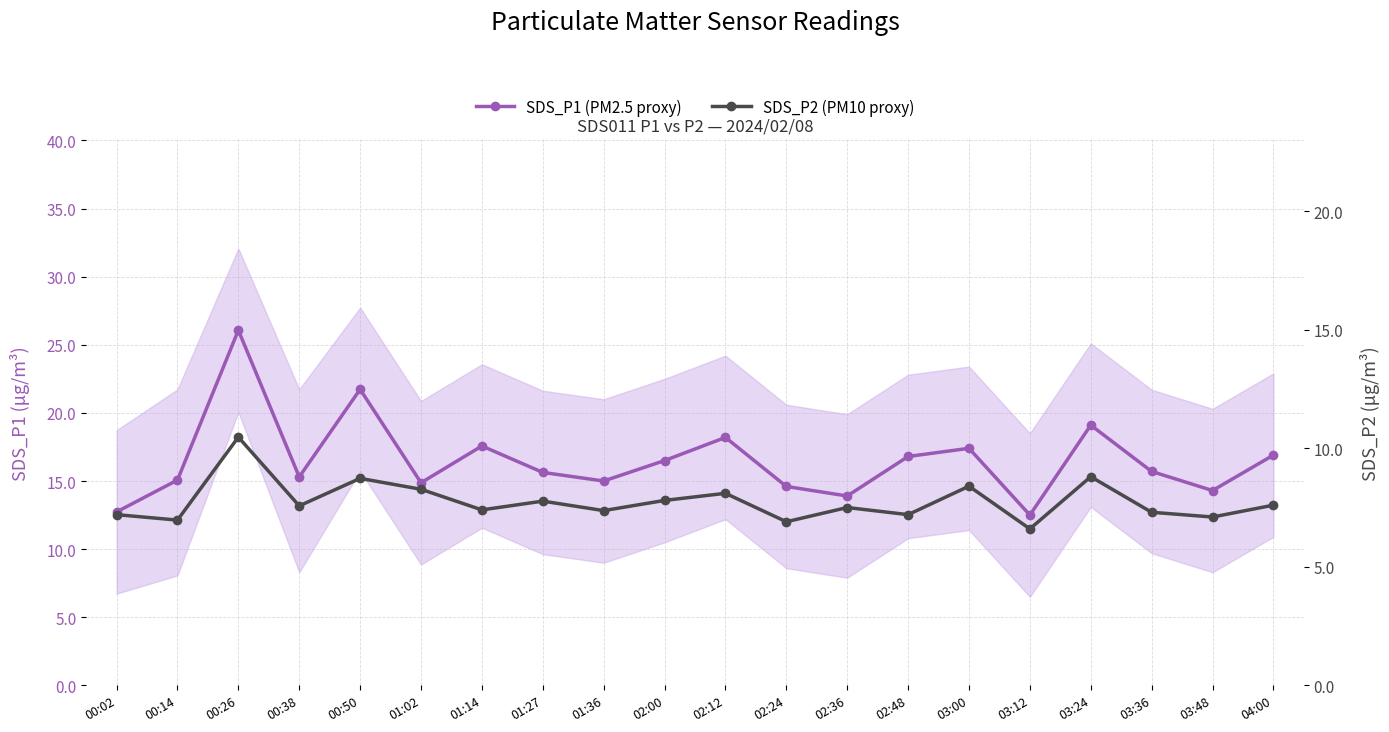

What is the label of the 16th point from the right?

00:50